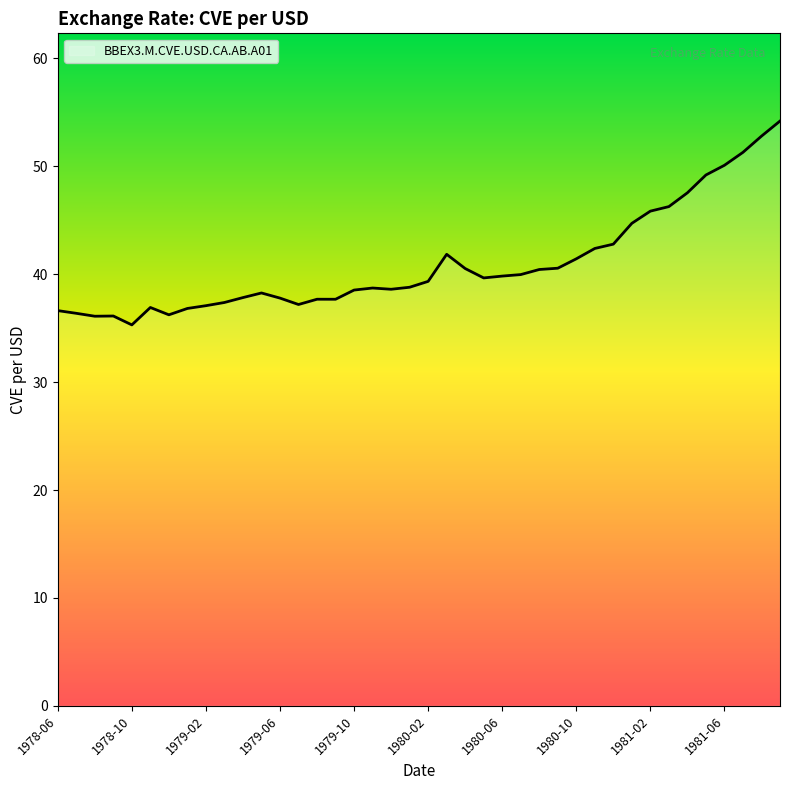

What is the smallest value displayed?

35.3